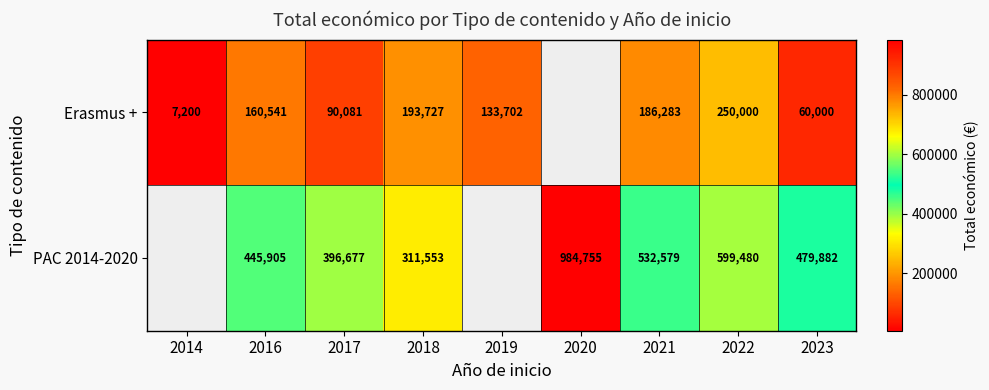

The value of Erasmus + at 2022 is 154210.0. True or false?

False